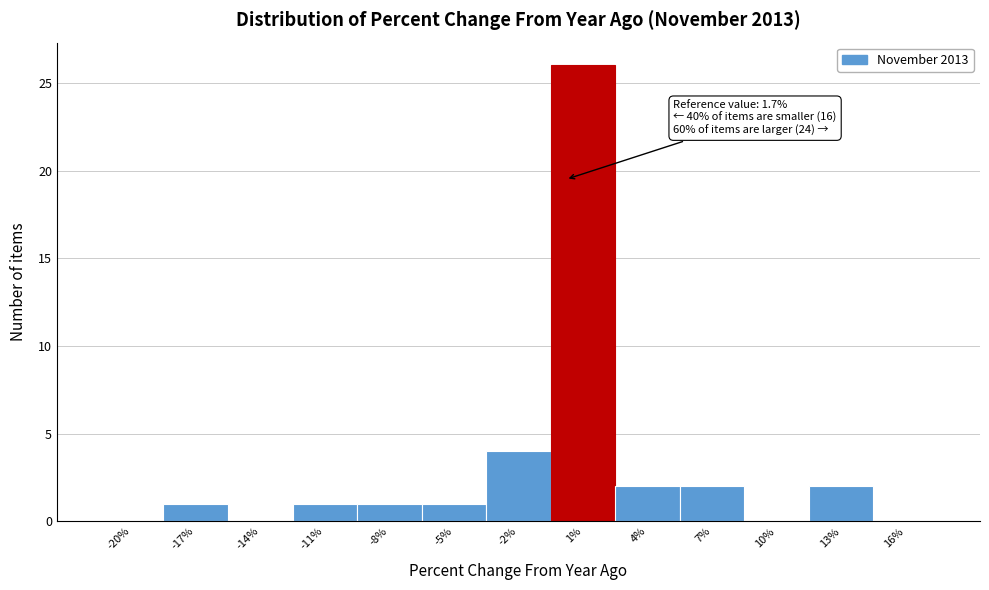

Reading right to left, list all the values displayed in this chart.

16%=0	13%=2	10%=0	7%=2	4%=2	1%=26	-2%=4	-5%=1	-8%=1	-11%=1	-14%=0	-17%=1	-20%=0